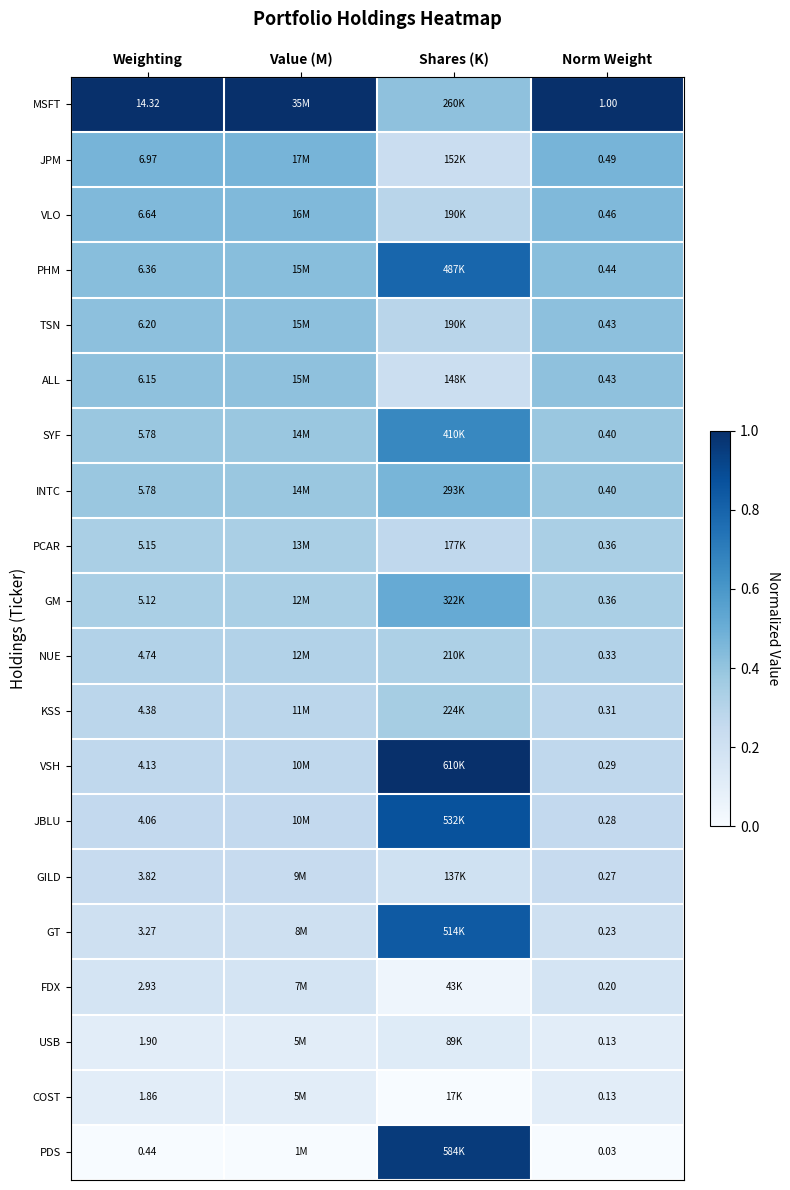

Which category has the highest value across all series?

Weighting